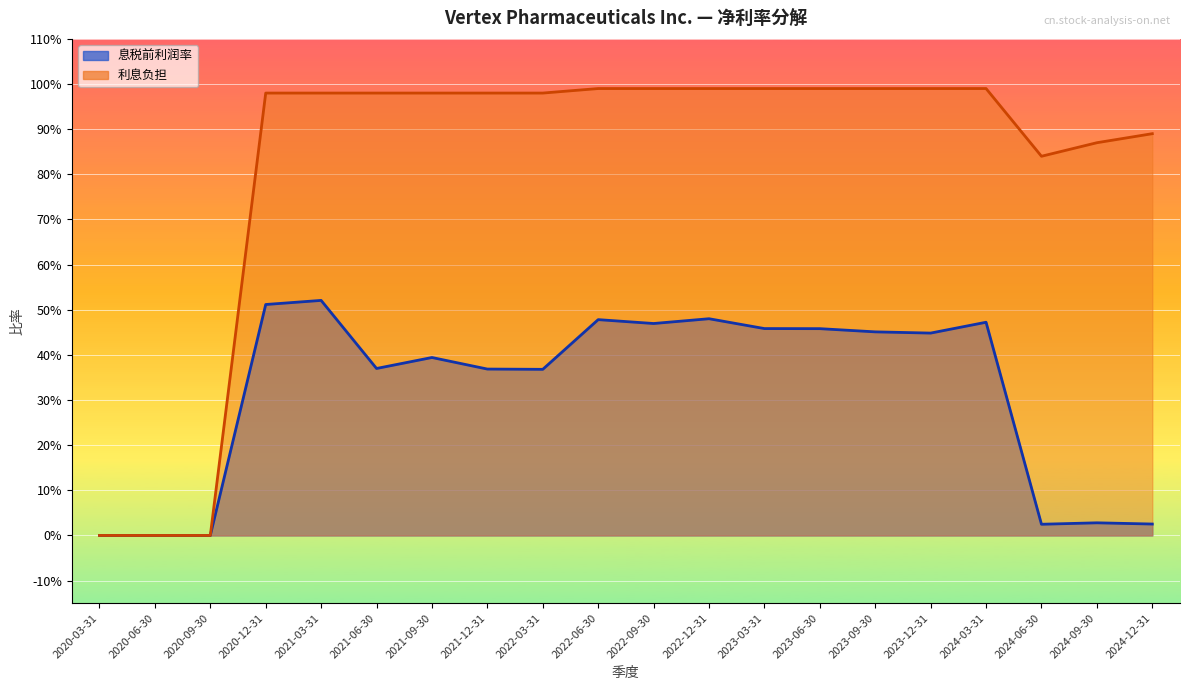

Which category has the highest value in the 息税前利润率 (线) series?

2021-03-31